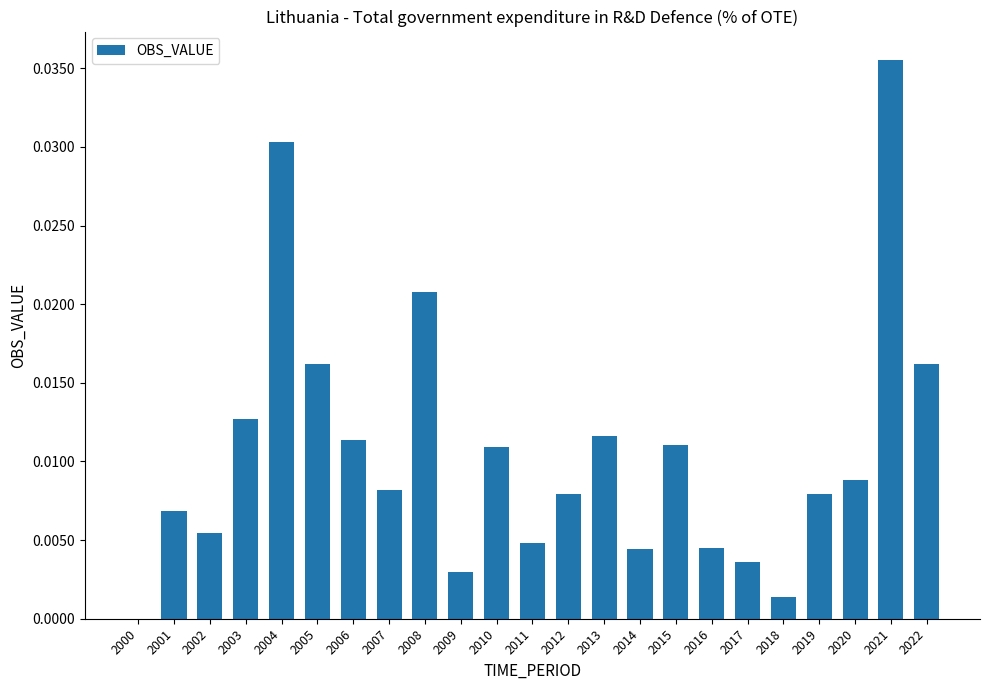

Between 2000 and 2019, which is larger?

2019